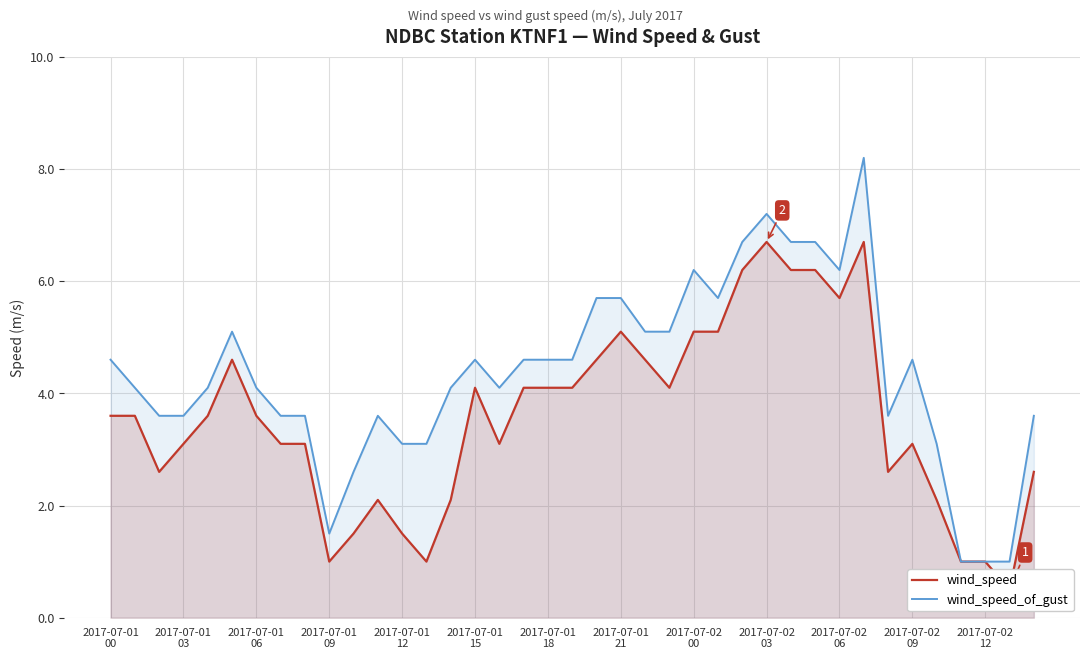

True or false: wind_speed_of_gust has a value of 5.7 at 25.

True